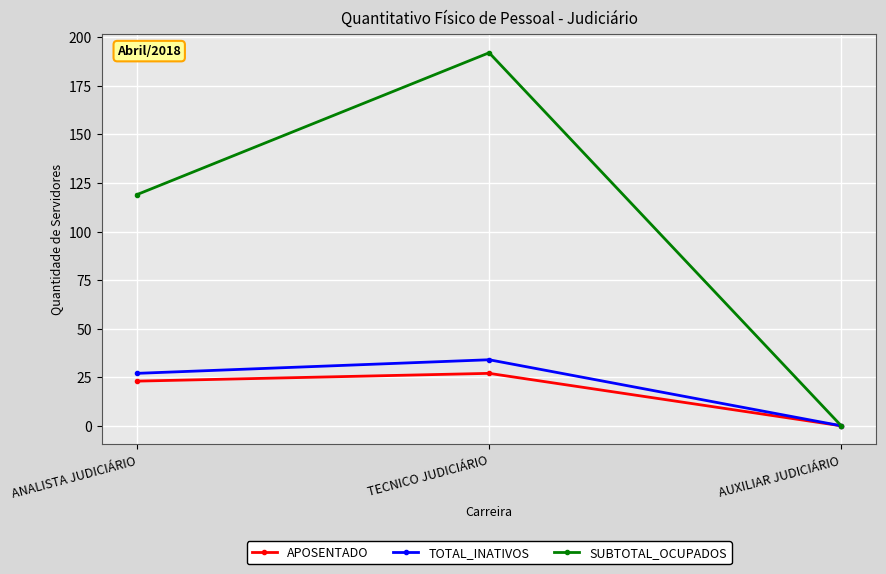

Between TECNICO JUDICIÁRIO and AUXILIAR JUDICIÁRIO, which series saw the biggest shift?

SUBTOTAL_OCUPADOS